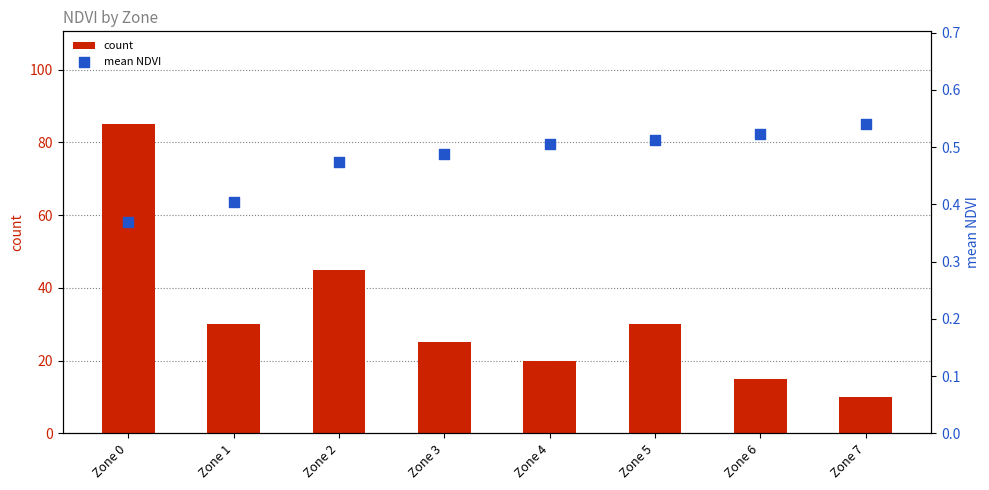

What is the total value across all series at Zone 5?

30.5